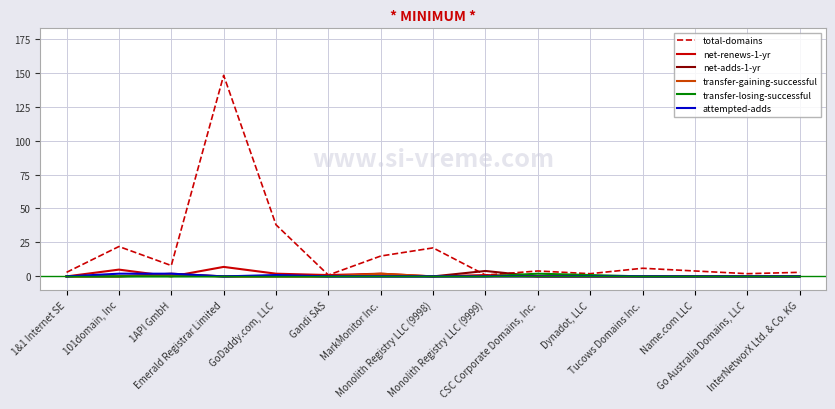

What is the difference between the maximum and minimum values in the net-adds-1-yr series?

4